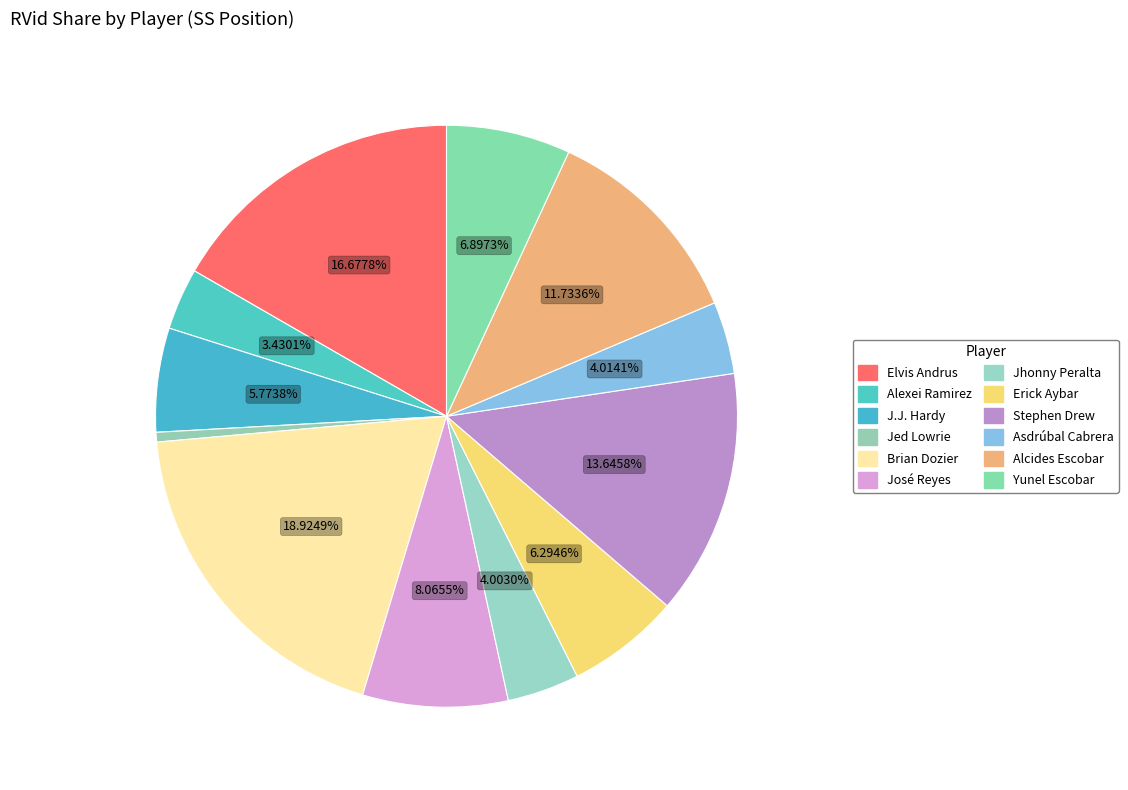

How many segments does this pie chart have?

12